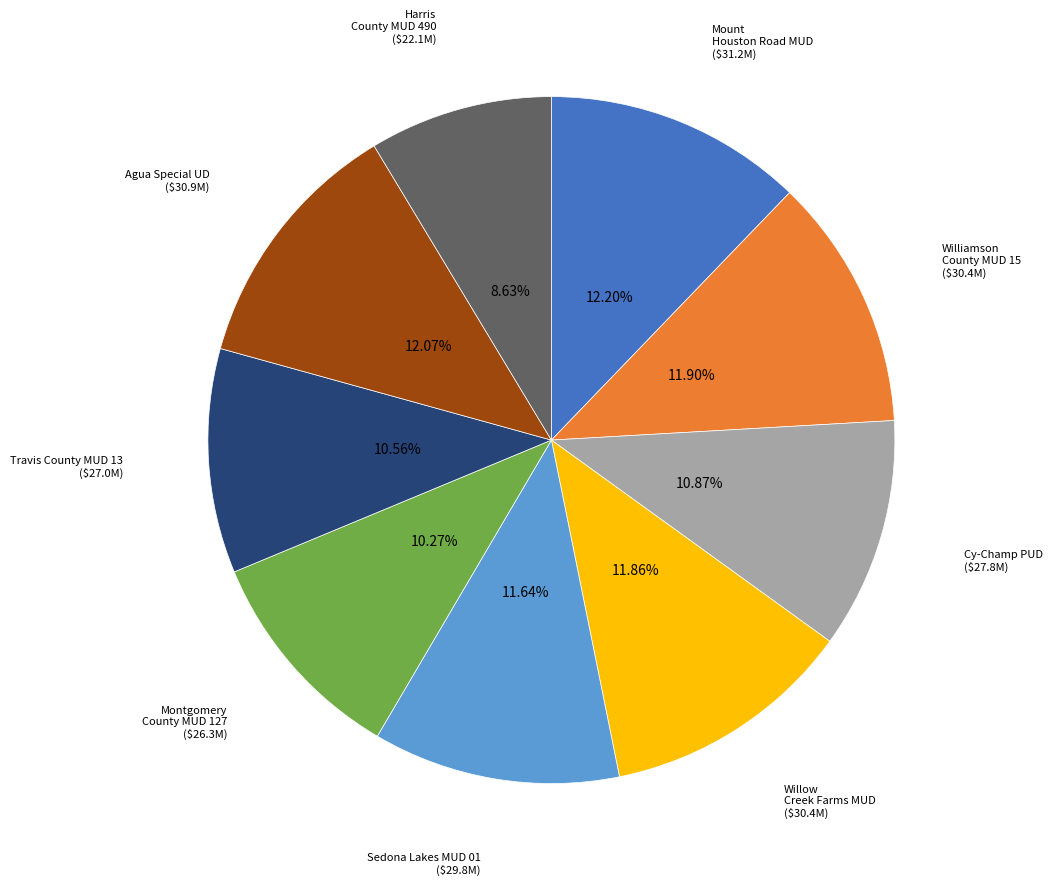

What percentage is the Willow Creek Farms MUD slice, to the nearest percent?

12%